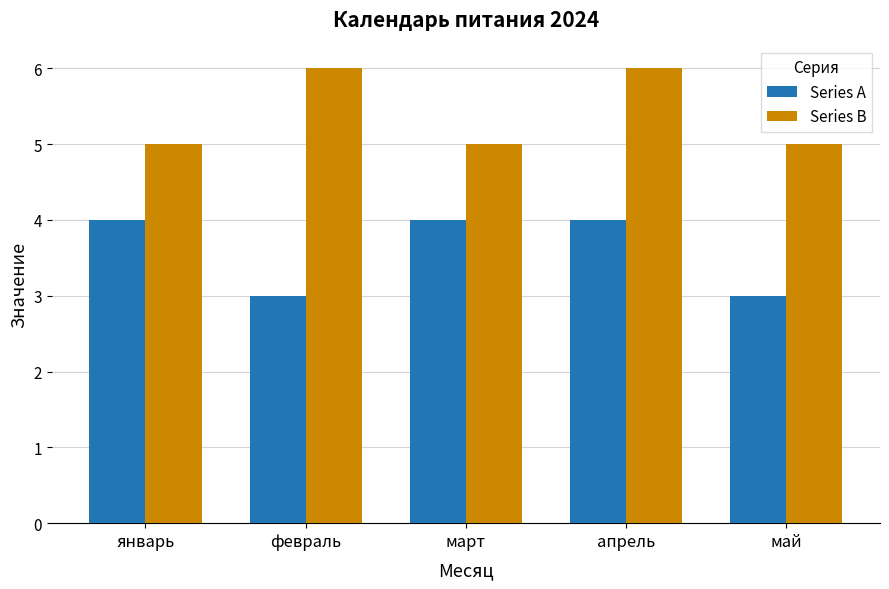

What is the spread (max minus min) of values at февраль?

3